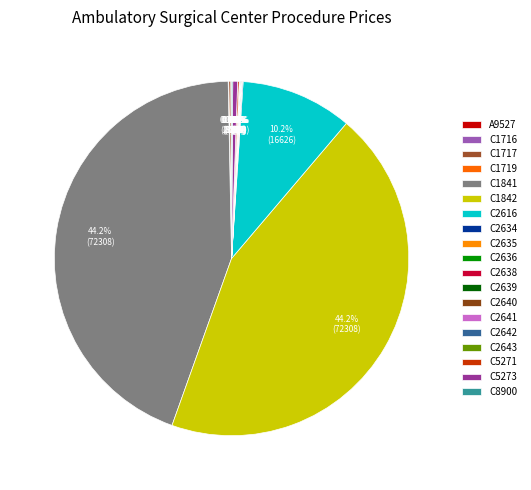

Does any single category account for the majority?

No